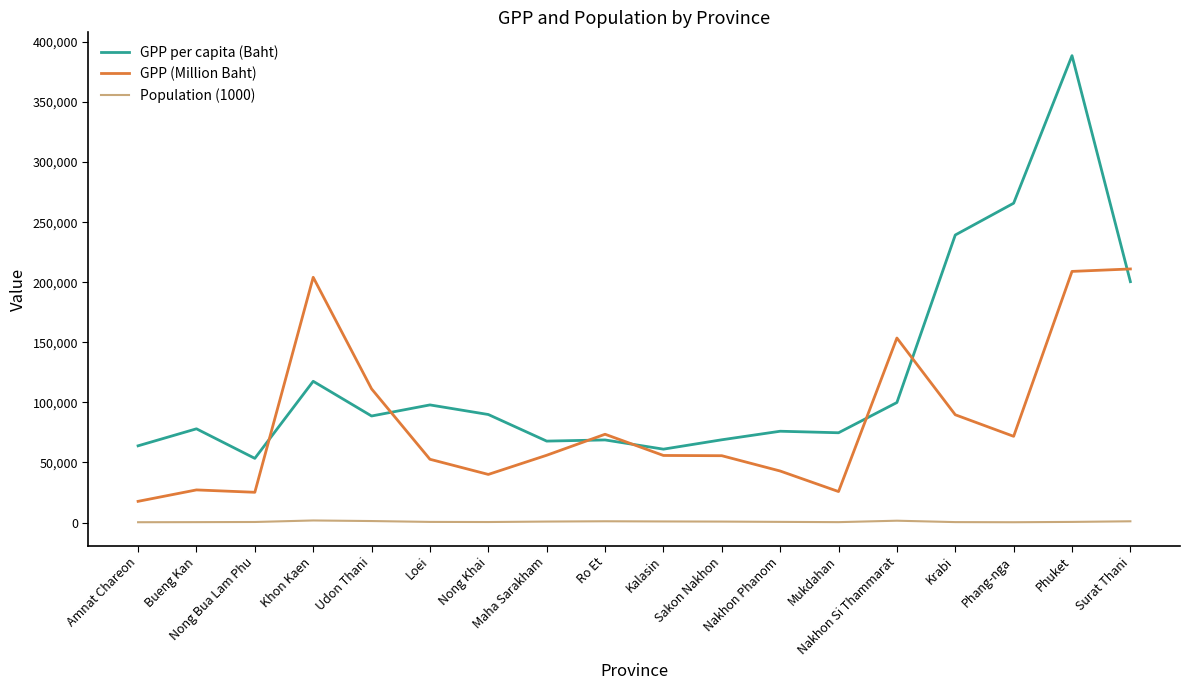

Which label corresponds to the largest value in the chart?

Phuket